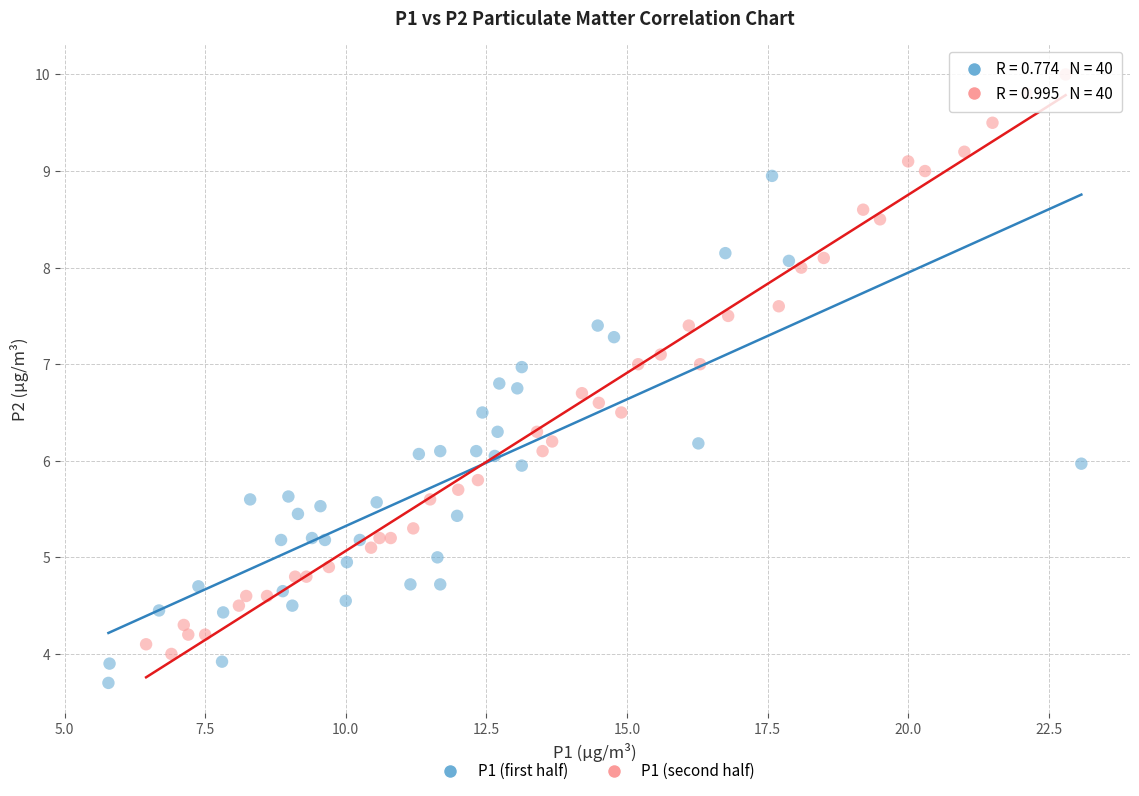

Which series contains the highest Y value?

P1 (second half)